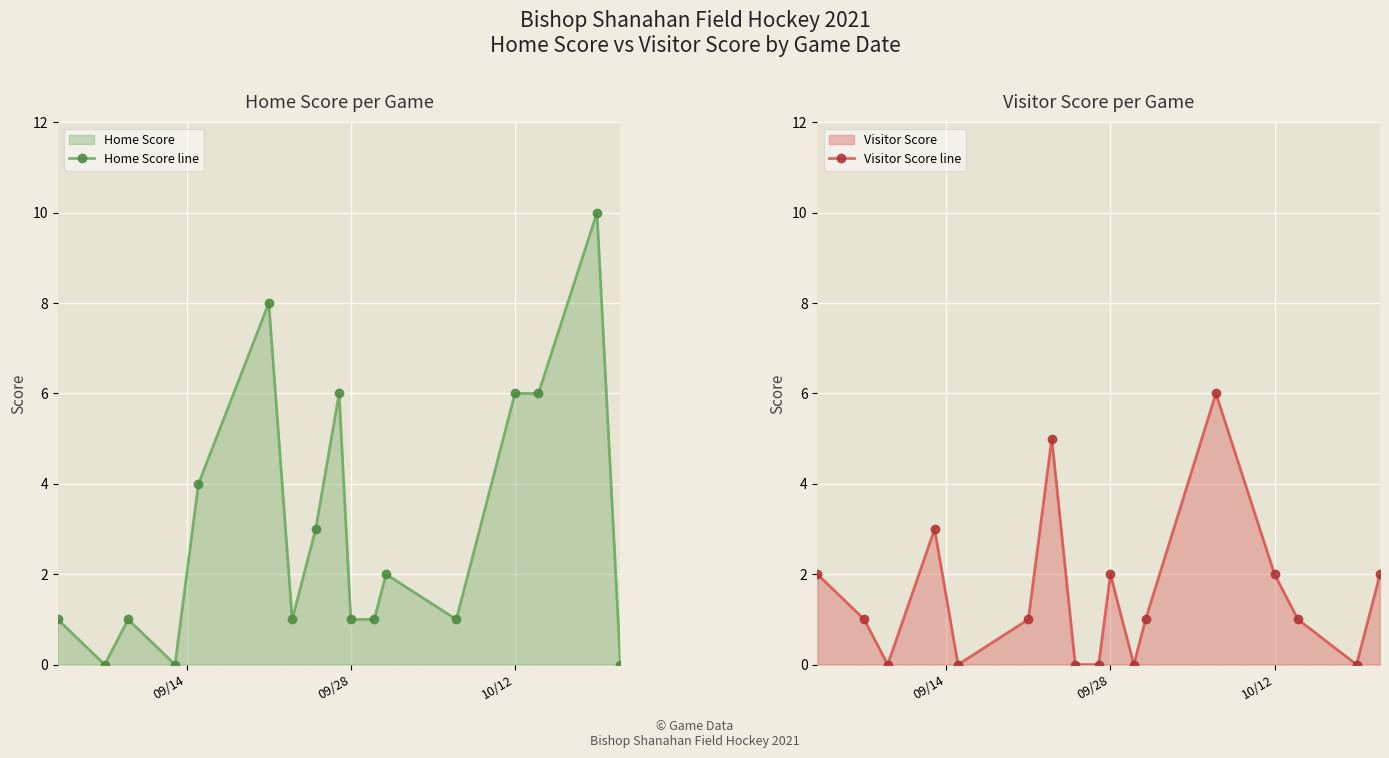

True or false: Home Score line has more than 0 points higher than both neighbors.

True